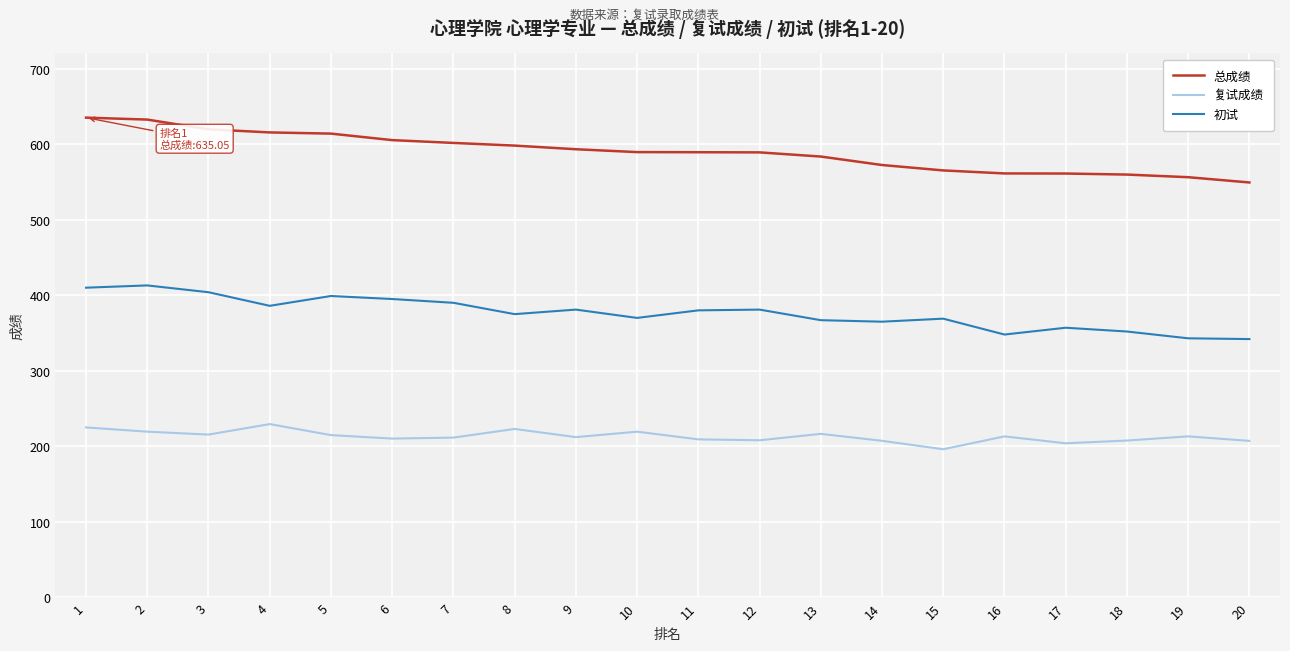

True or false: 初试 and 复试成绩 cross at least once.

False